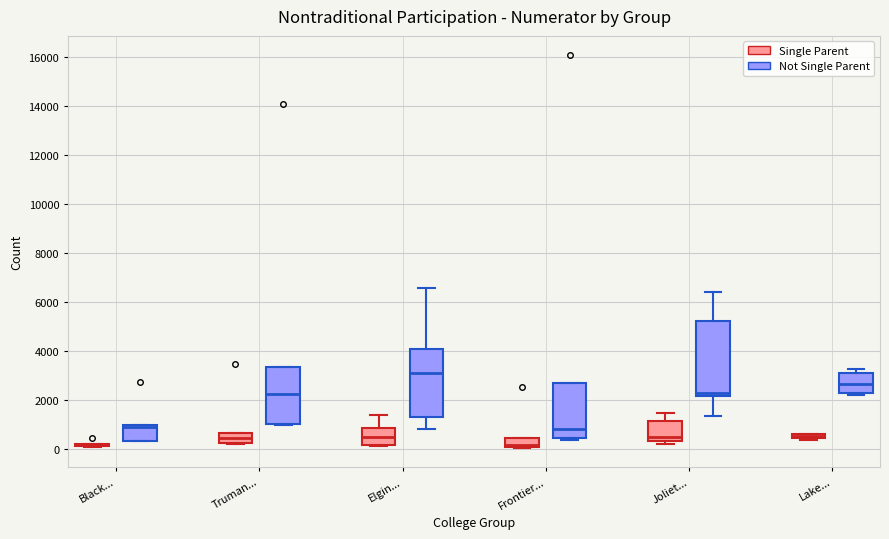

Which box is the tallest, from its lower edge to its upper edge?

Joliet... (Not Single Parent)